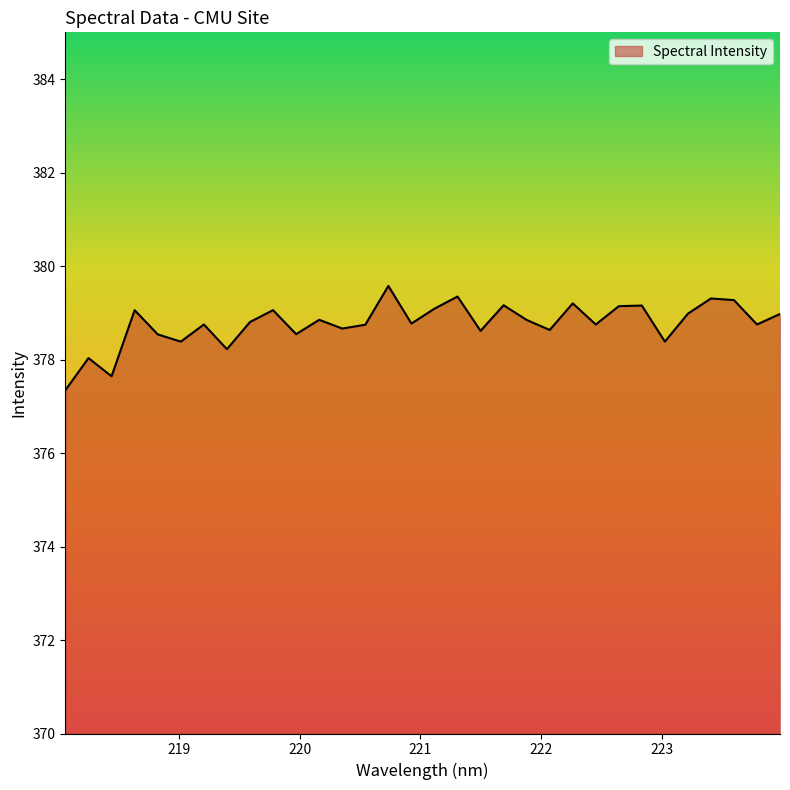

Does the chart have visible grid lines?

No